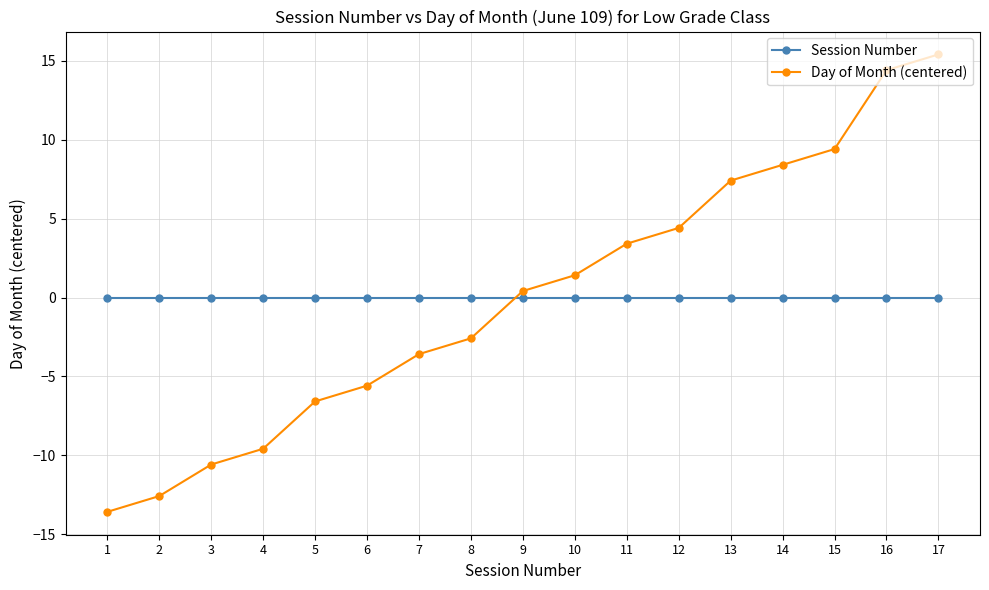

Does the chart display data point markers on the line(s)?

Yes